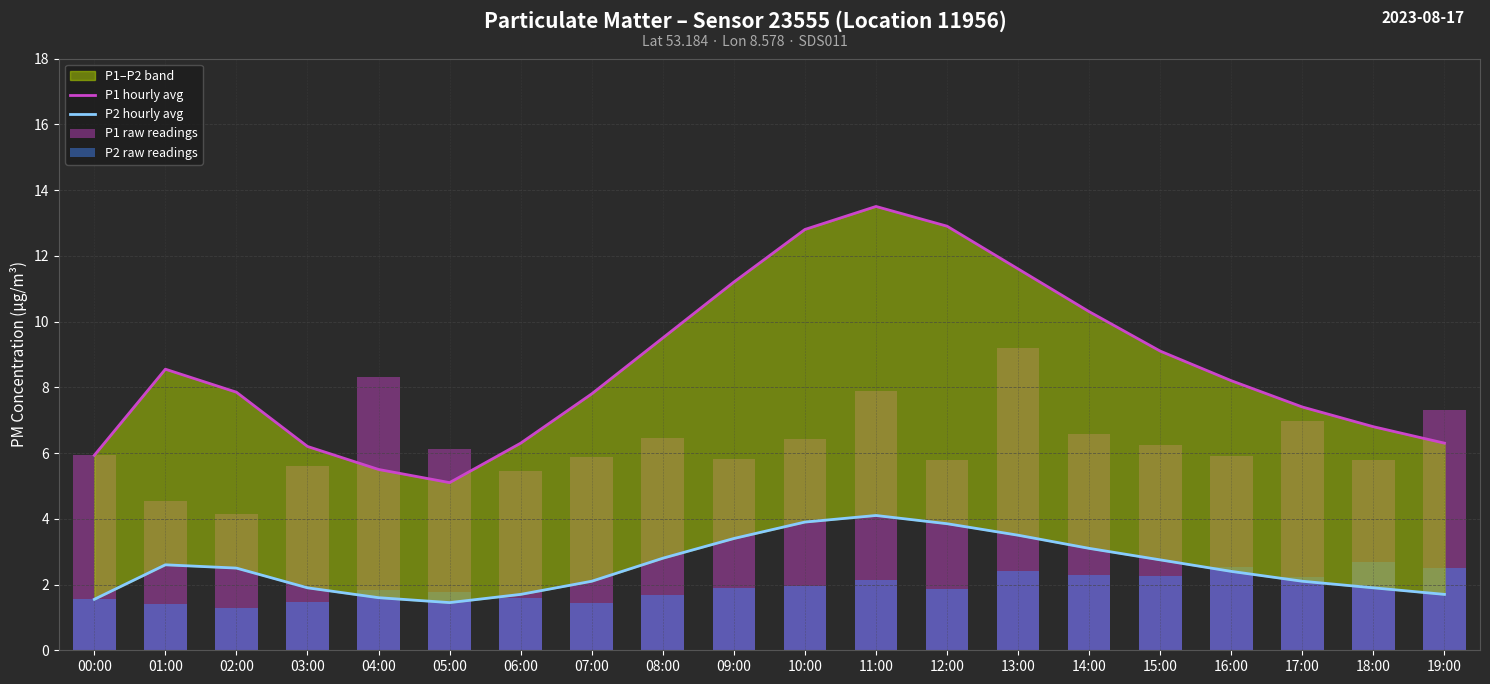

Which series has the largest range (max minus min)?

P1 hourly avg